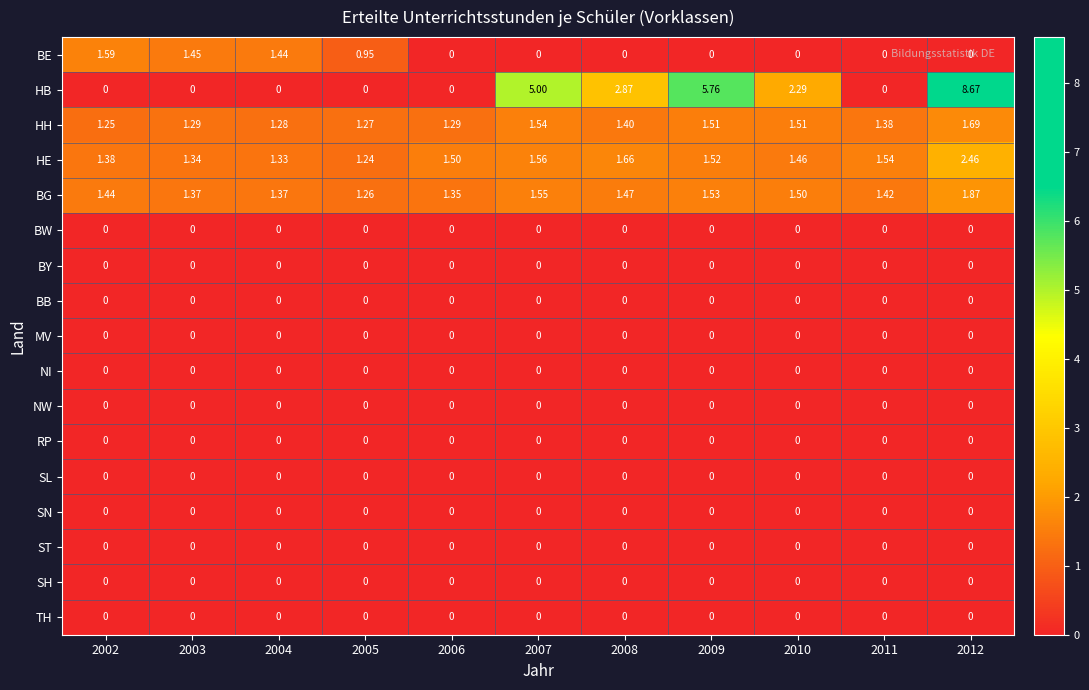

Between 2004 and 2012, which series saw the biggest shift?

HB